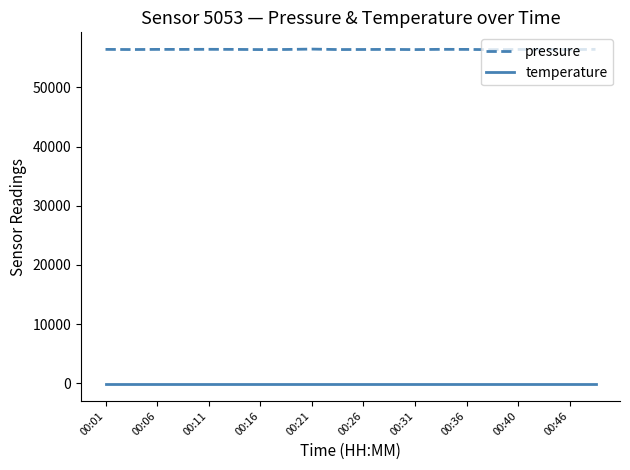

Does the chart have visible grid lines?

No